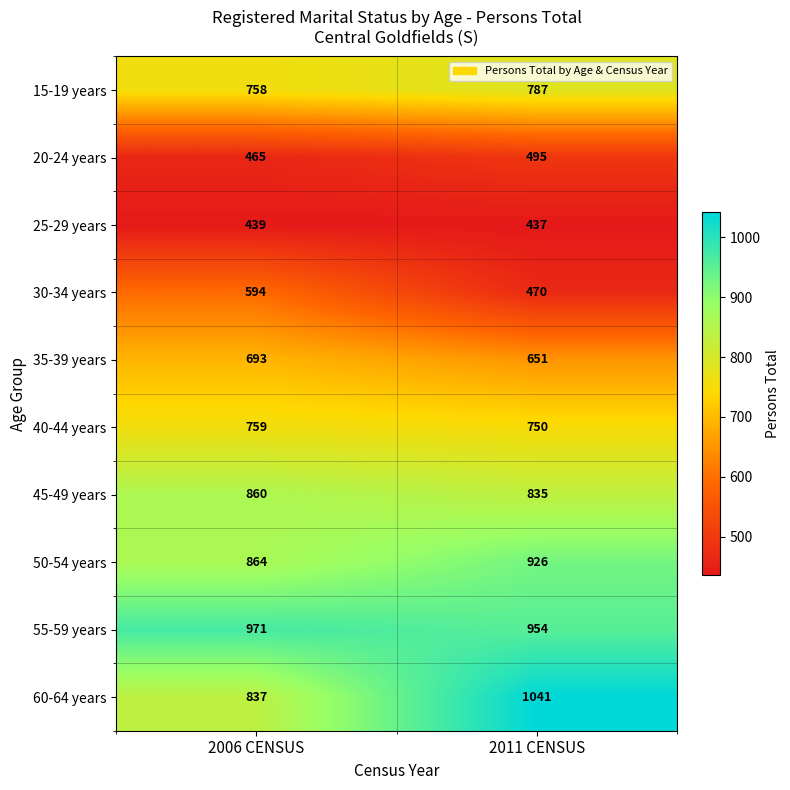

Which series changed the most between 2006 CENSUS and 2011 CENSUS?

60-64 years